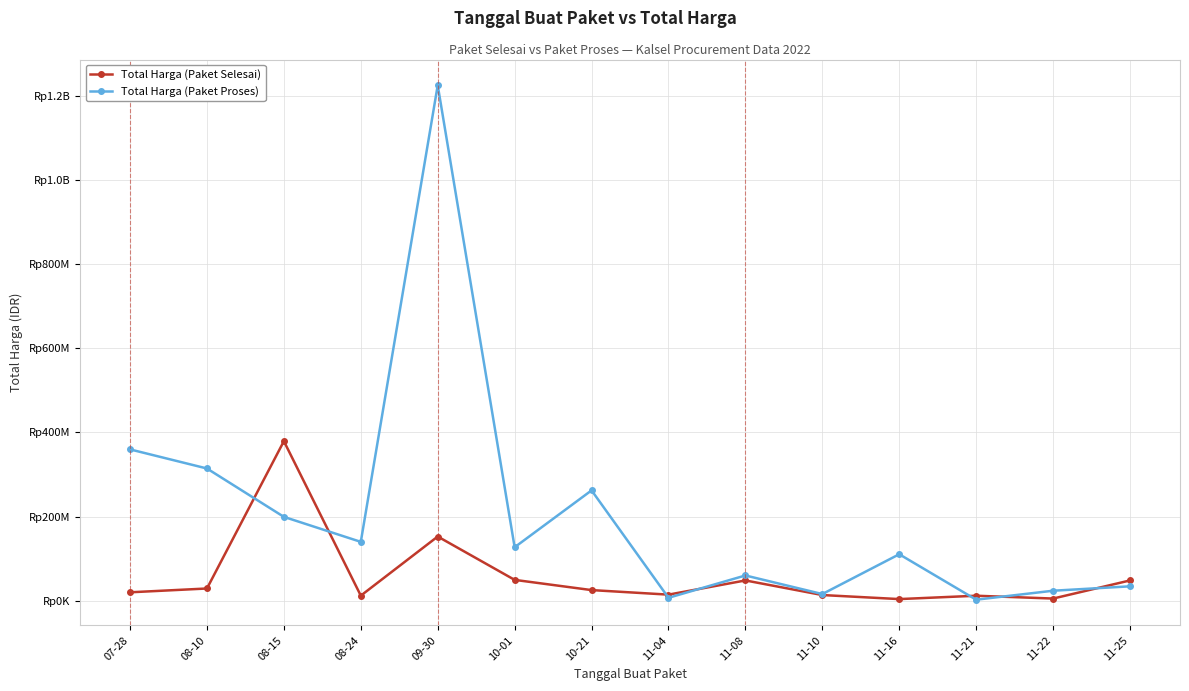

Rank the categories by Total Harga (Paket Selesai) value from lowest to highest.

11-16, 11-22, 11-21, 08-24, 11-10, 11-04, 07-28, 10-21, 08-10, 11-08, 11-25, 10-01, 09-30, 08-15